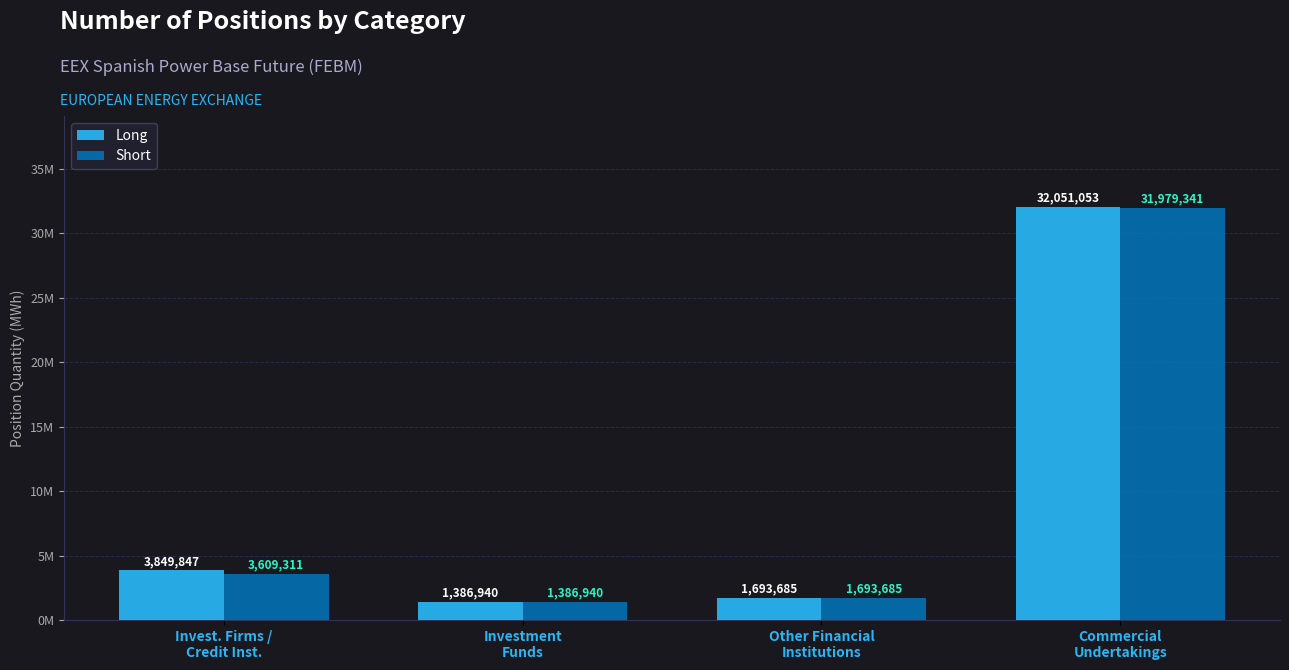

Which label corresponds to the largest value in the chart?

Commercial
Undertakings